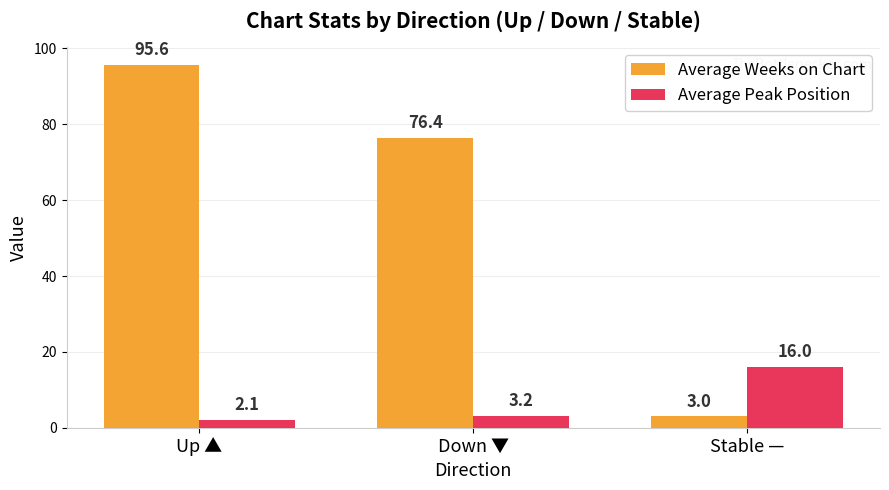

Reading left to right, extract all data points from this chart.

Average Weeks on Chart: Up ▲=95.6	Down ▼=76.4	Stable —=3.0
Average Peak Position: Up ▲=2.1	Down ▼=3.2	Stable —=16.0